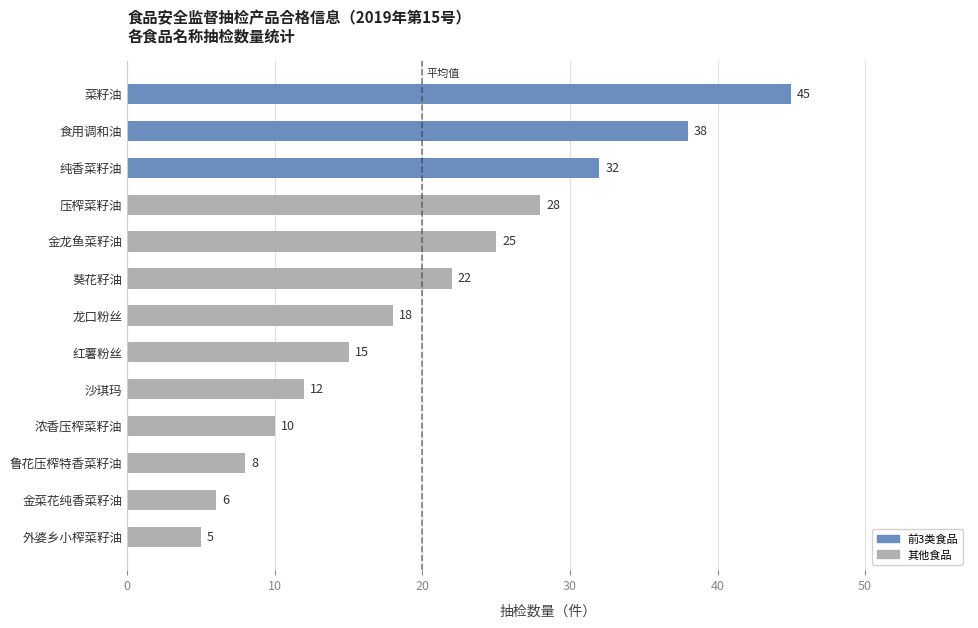

Reading top to bottom, transcribe all the data shown in this chart.

45	38	32	28	25	22	18	15	12	10	8	6	5